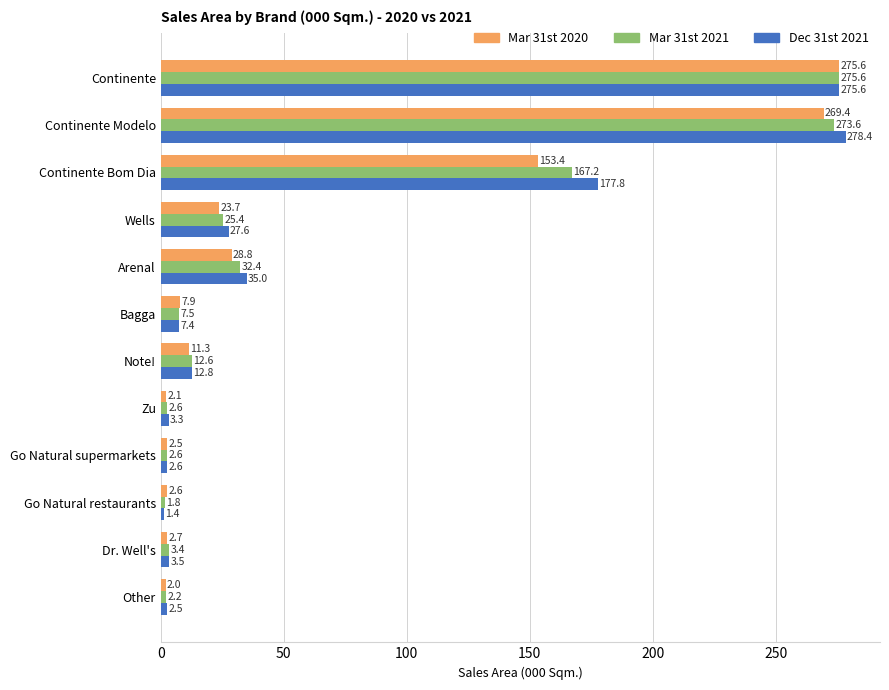

What is the difference between the highest and lowest values at Other?

0.5